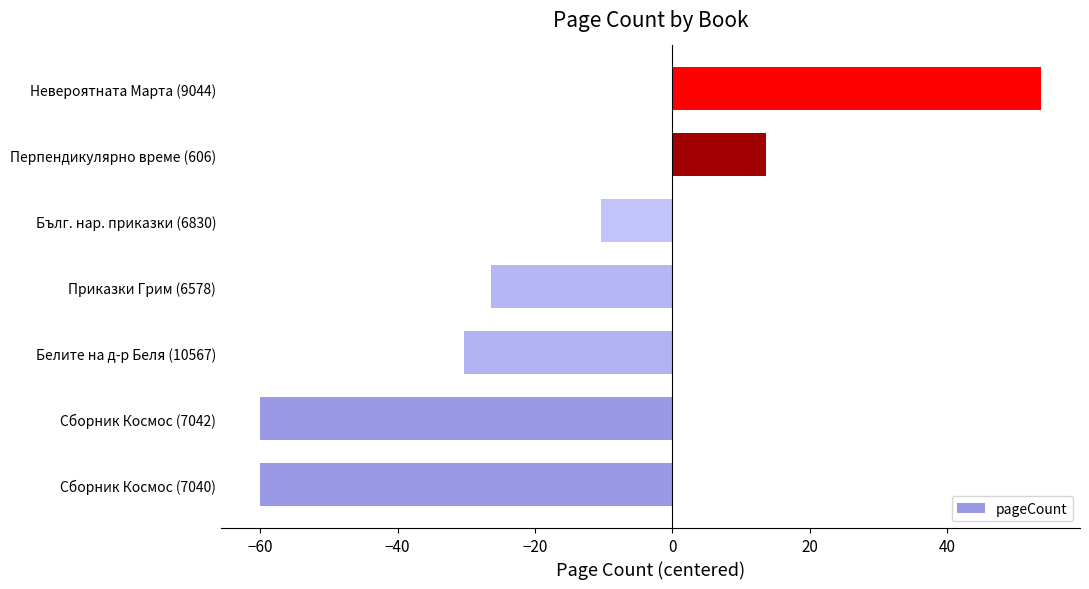

What is the minimum value shown in the chart?

-60.0